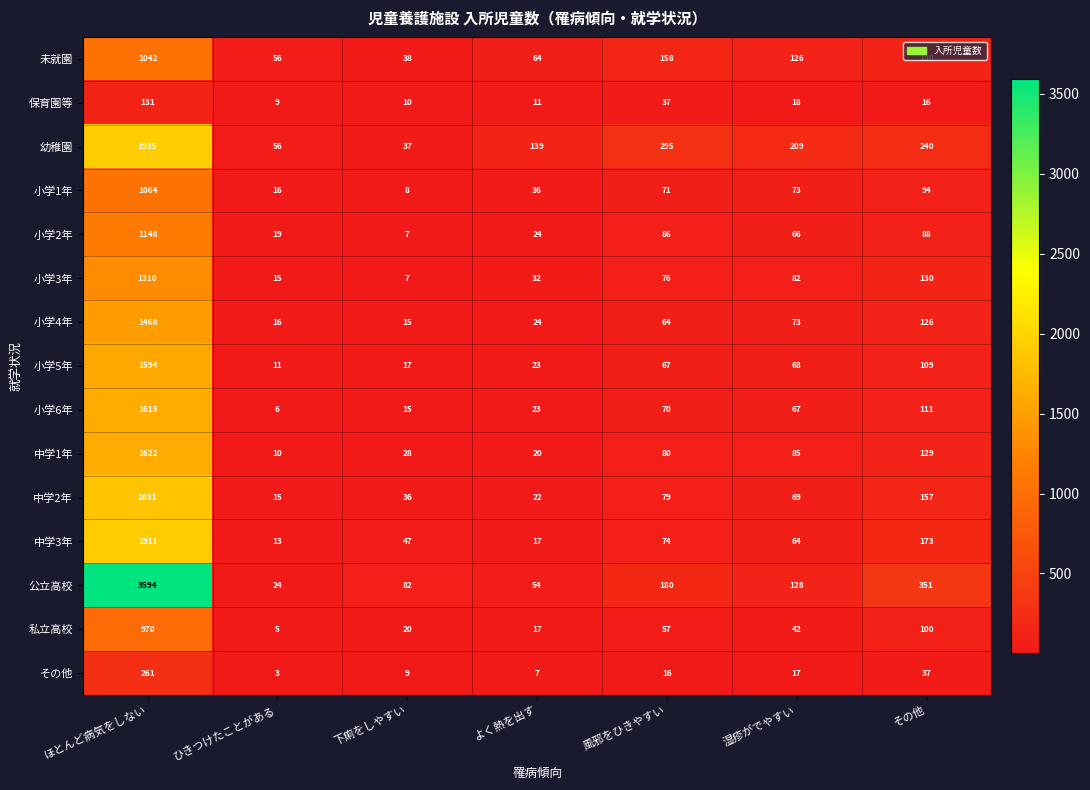

Which series has the largest range (max minus min)?

公立高校